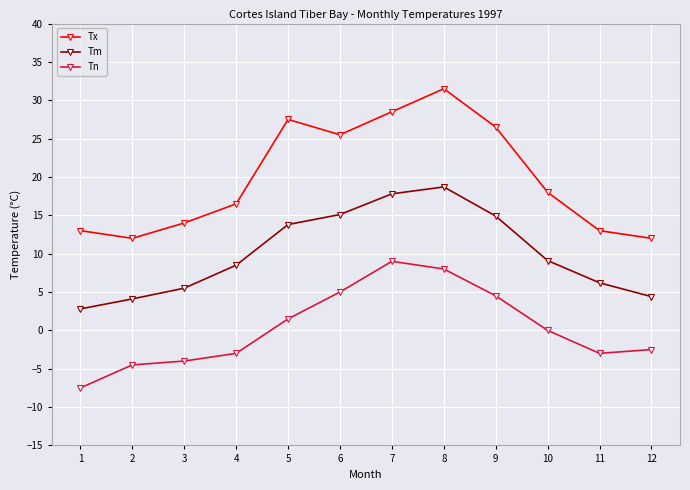

What is the difference between the maximum and minimum values in the Tx series?

19.5